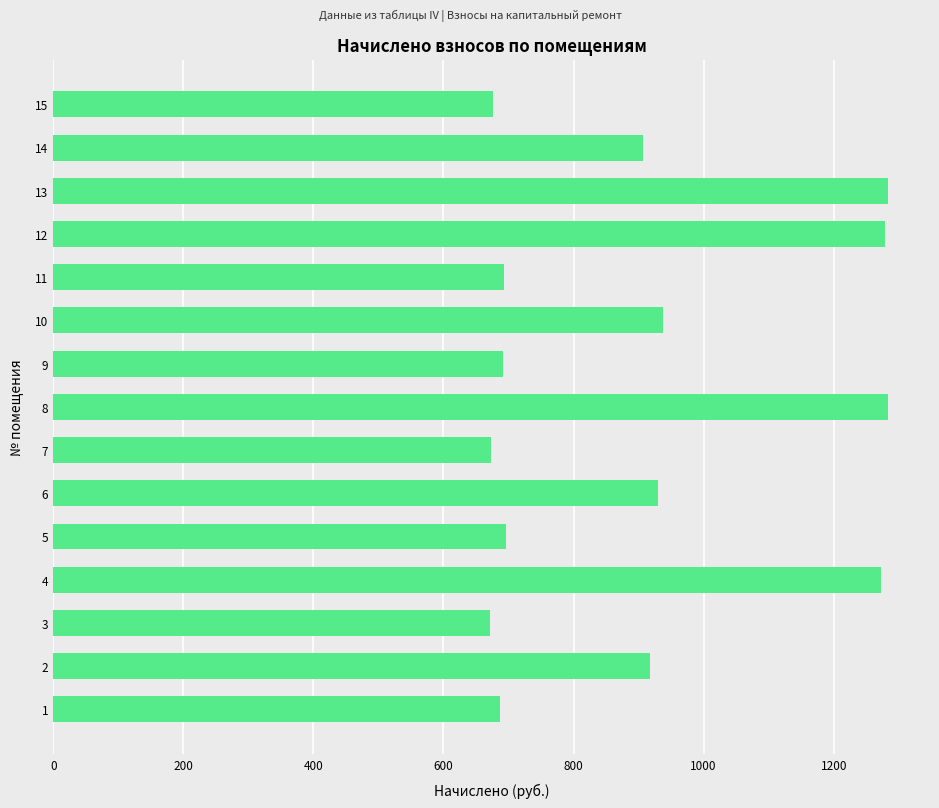

How many data points are above 907?

8